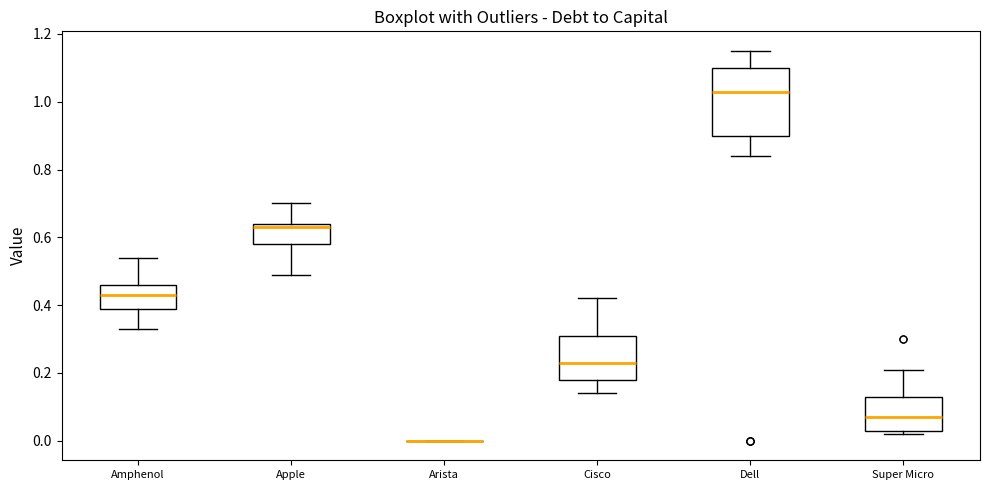

Where is the upper edge of the box for Super Micro on the y-axis? The values are not printed on the chart, so give them approximately, as read against the axis.

0.14